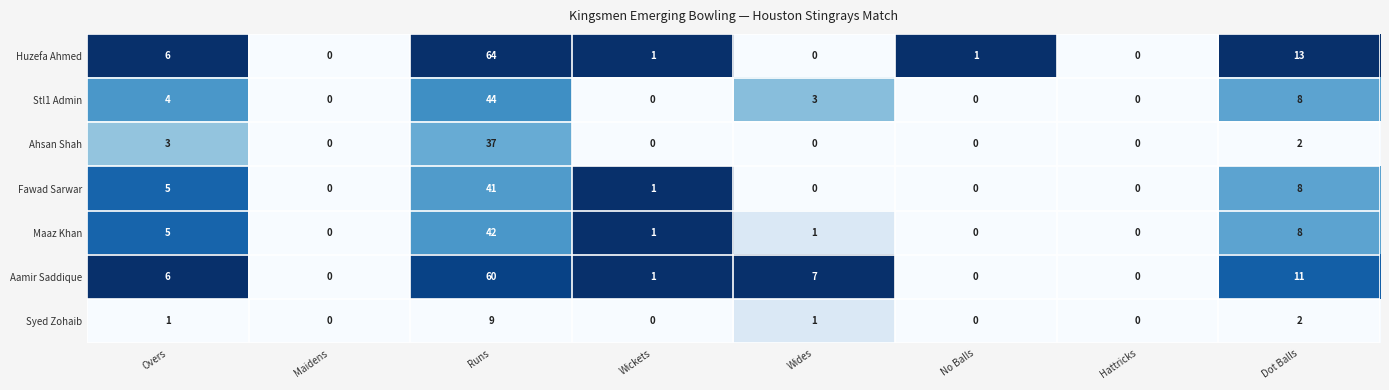

What is the spread (max minus min) of values at Runs?

55